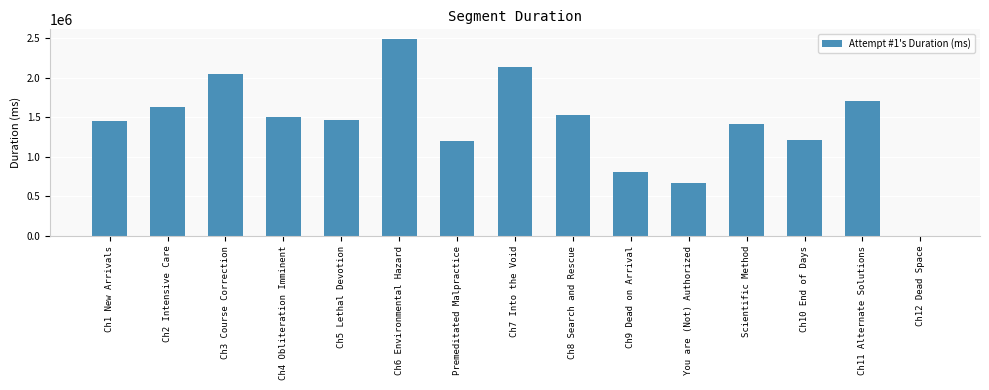

Is it true that the value at Ch11 Alternate Solutions is 1706587?

True